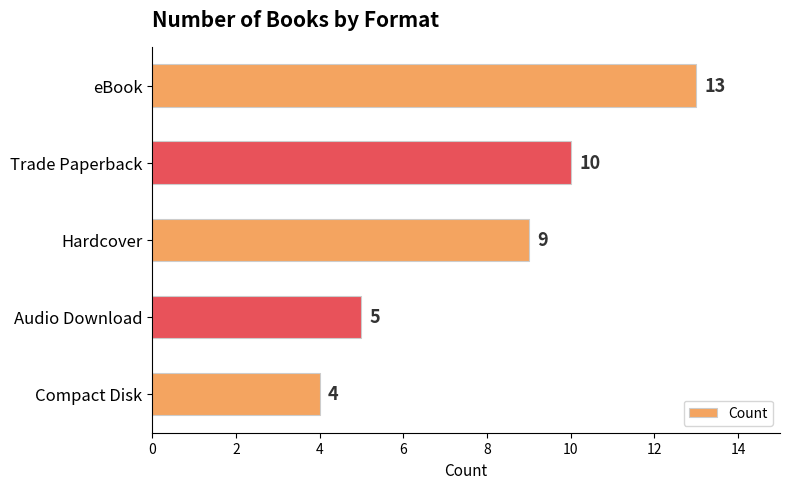

What is the change in value from Hardcover to Compact Disk?

-5